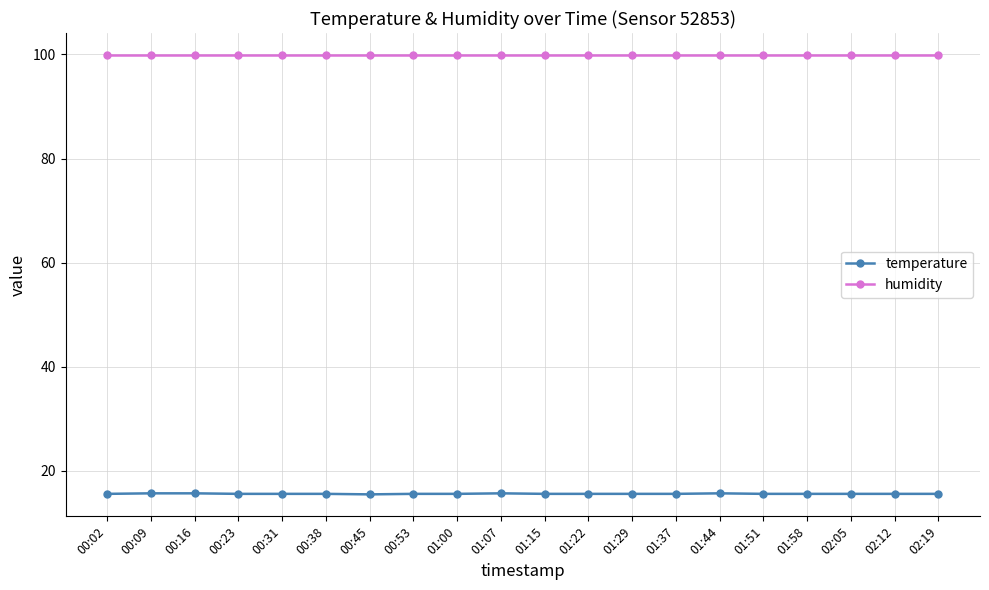

The value of temperature at 00:31 is 26.2. True or false?

False